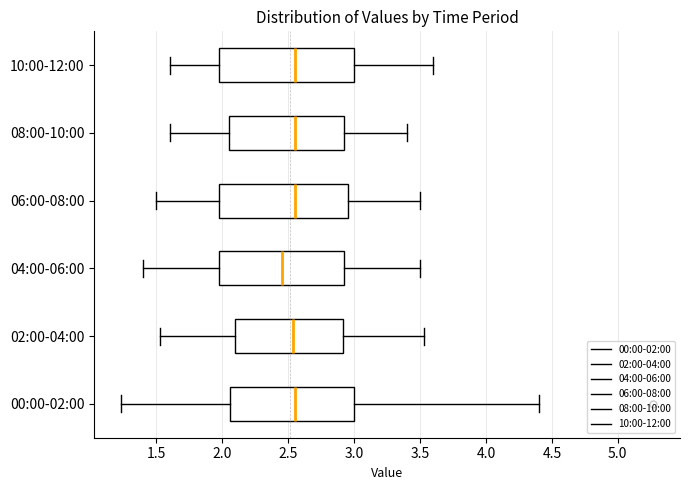

Reading bottom to top, transcribe this box plot: for each box, give where its median line is, the range the box spans, and where its two whiskers end, as read against the x-axis. The values are not printed on the chart, so give them approximately, as read against the axis.

00:00-02:00: median 2.55, box 2.05 to 3.00, whiskers 1.25 to 4.40
02:00-04:00: median 2.55, box 2.10 to 2.90, whiskers 1.55 to 3.55
04:00-06:00: median 2.45, box 2.00 to 2.95, whiskers 1.40 to 3.50
06:00-08:00: median 2.55, box 2.00 to 2.95, whiskers 1.50 to 3.50
08:00-10:00: median 2.55, box 2.05 to 2.95, whiskers 1.60 to 3.40
10:00-12:00: median 2.55, box 2.00 to 3.00, whiskers 1.60 to 3.60